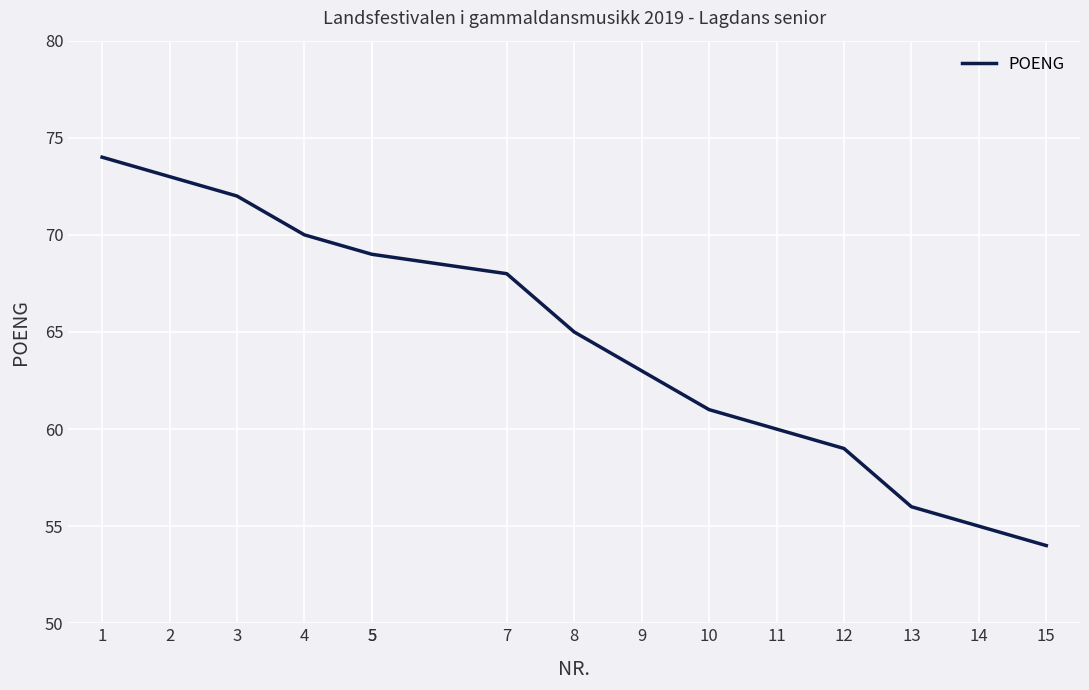

The chart shows a value of 129 at 2. True or false?

False